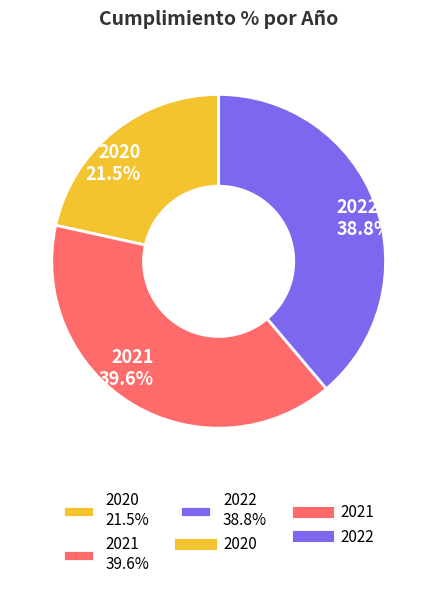

What percentage is the 2022 slice, to the nearest percent?

39%